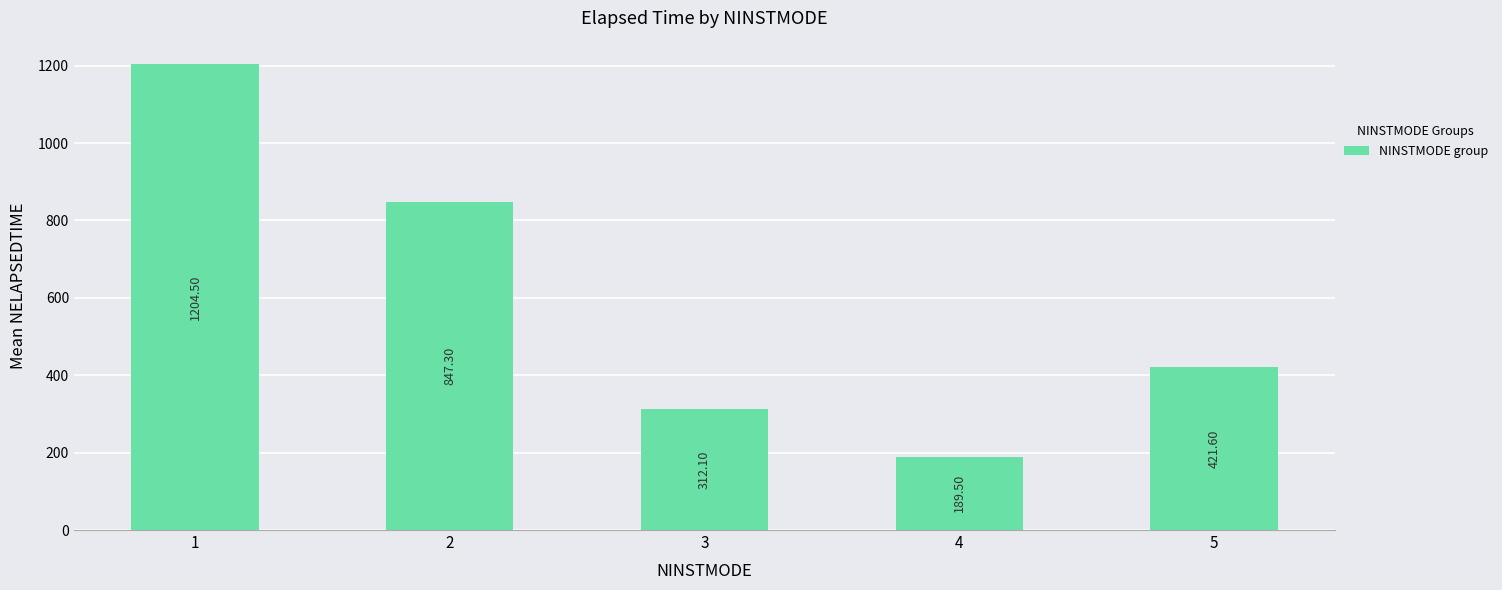

Is it true that the value at 2 is 847.3?

True